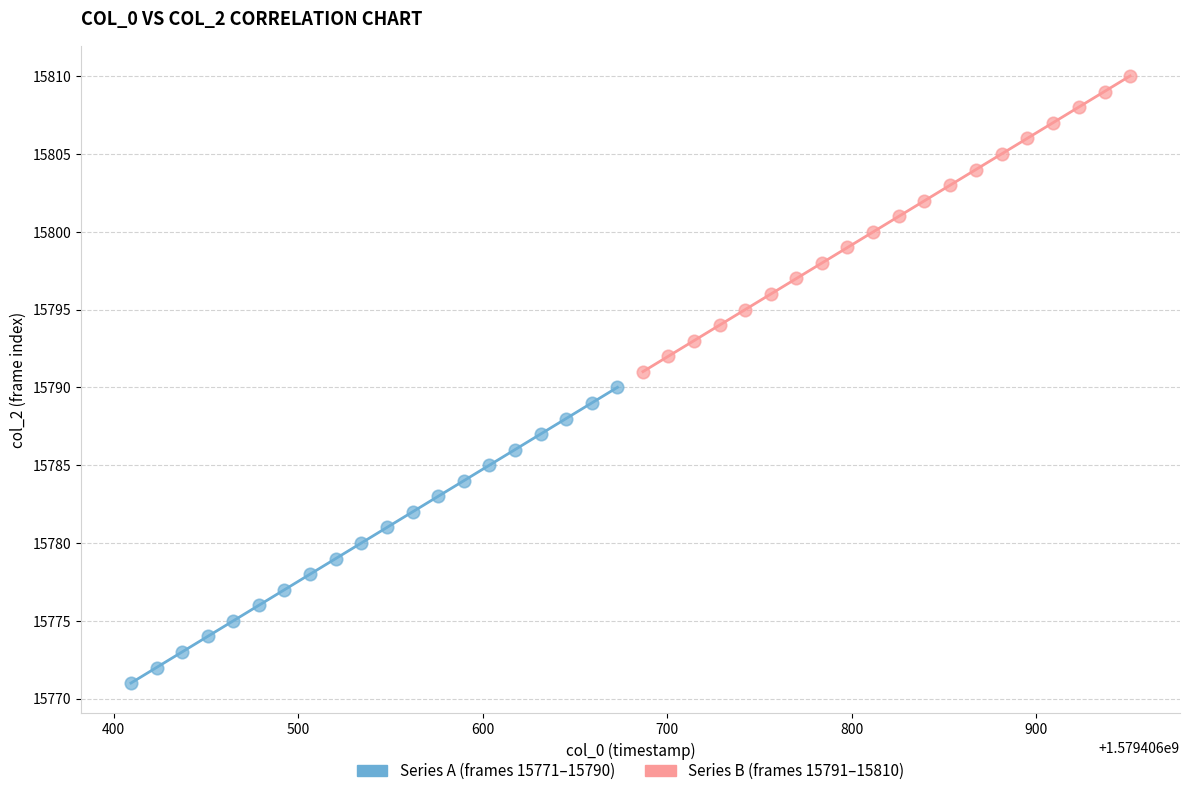

Which series contains the lowest Y value?

Series A (frames 15771–15790)